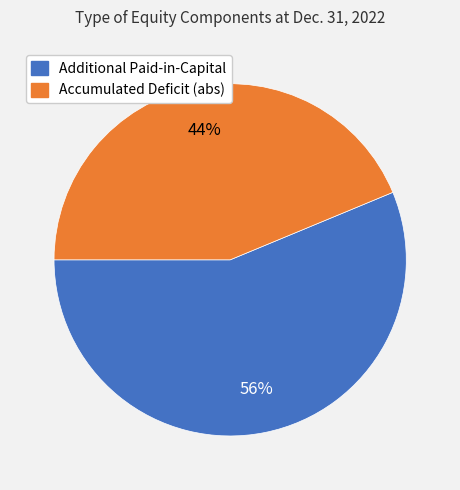

Which category has the smallest portion of the pie?

Accumulated Deficit (abs)